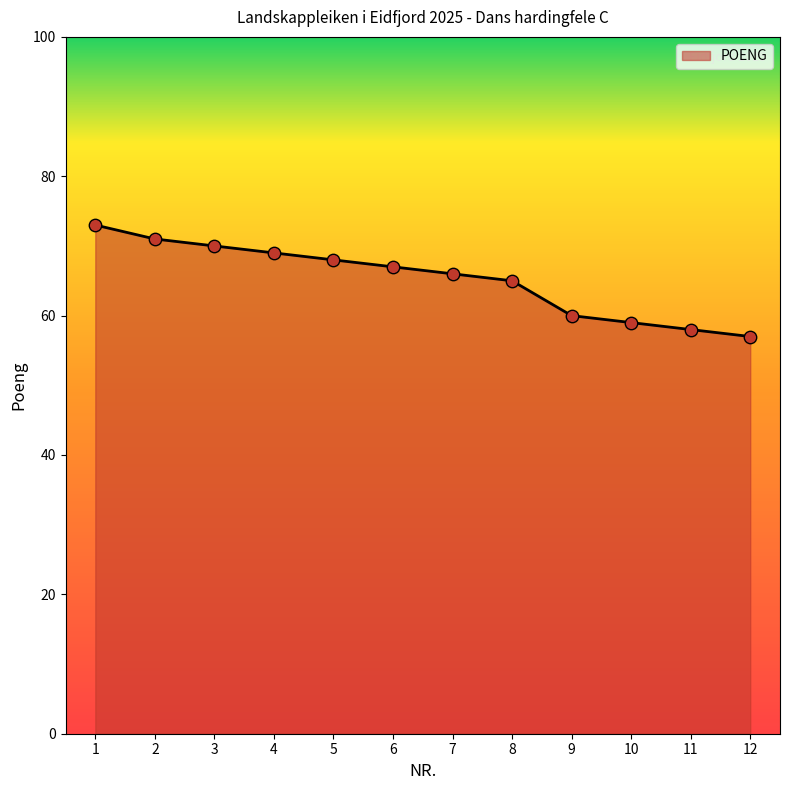

Between 12 and 9, which is larger?

9